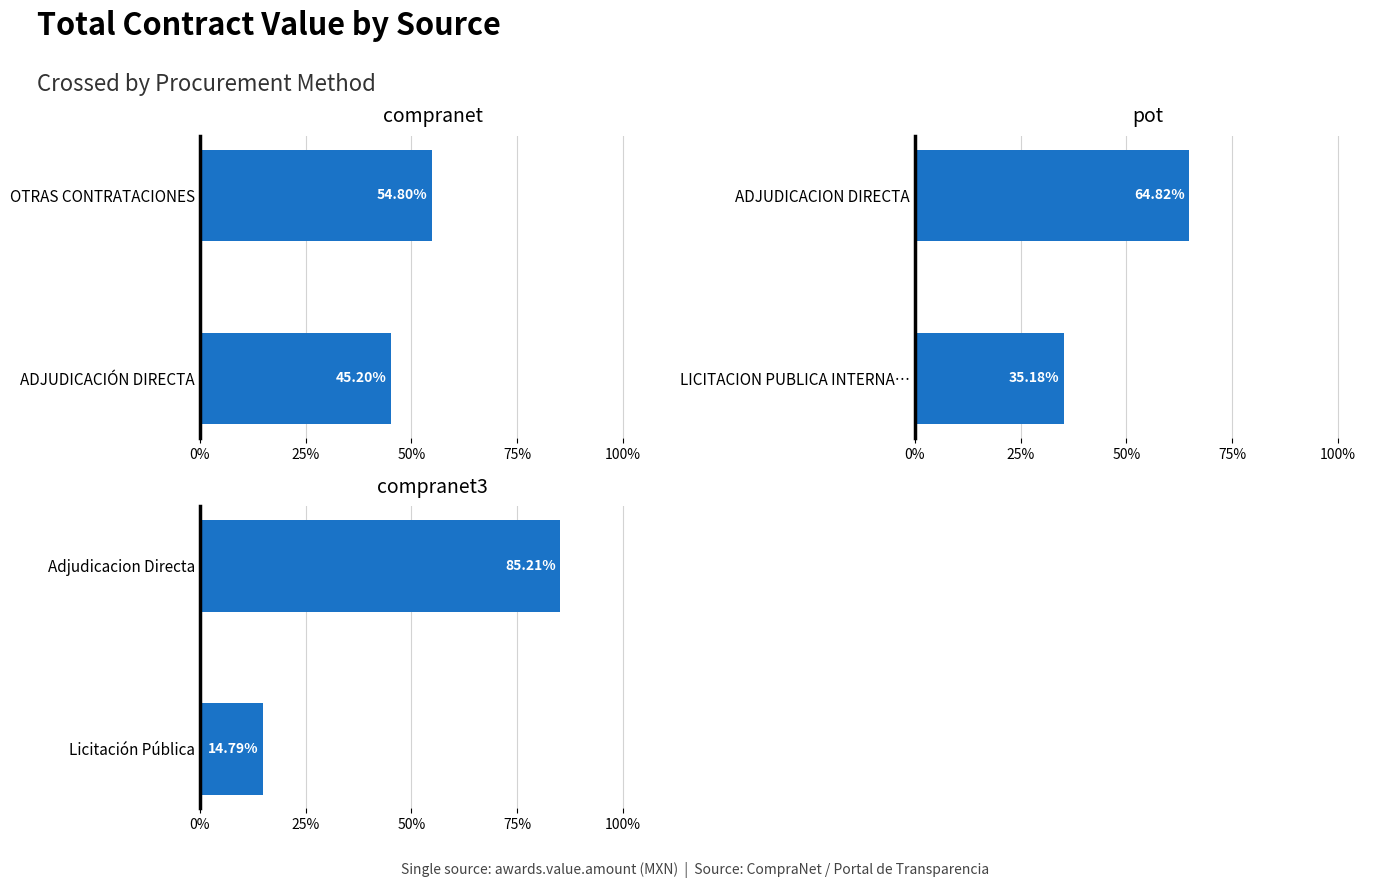

Which series changed the most between 0% and 25%?

compranet3